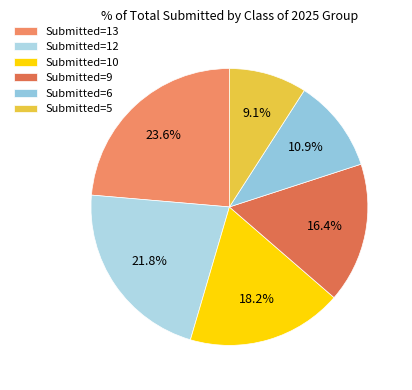

How many segments does this pie chart have?

6